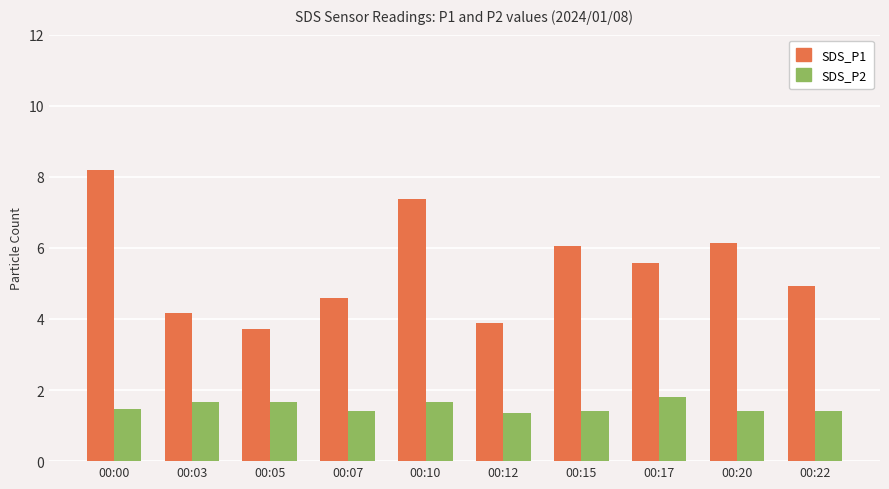

What is the total value across all series at 00:12?

5.2